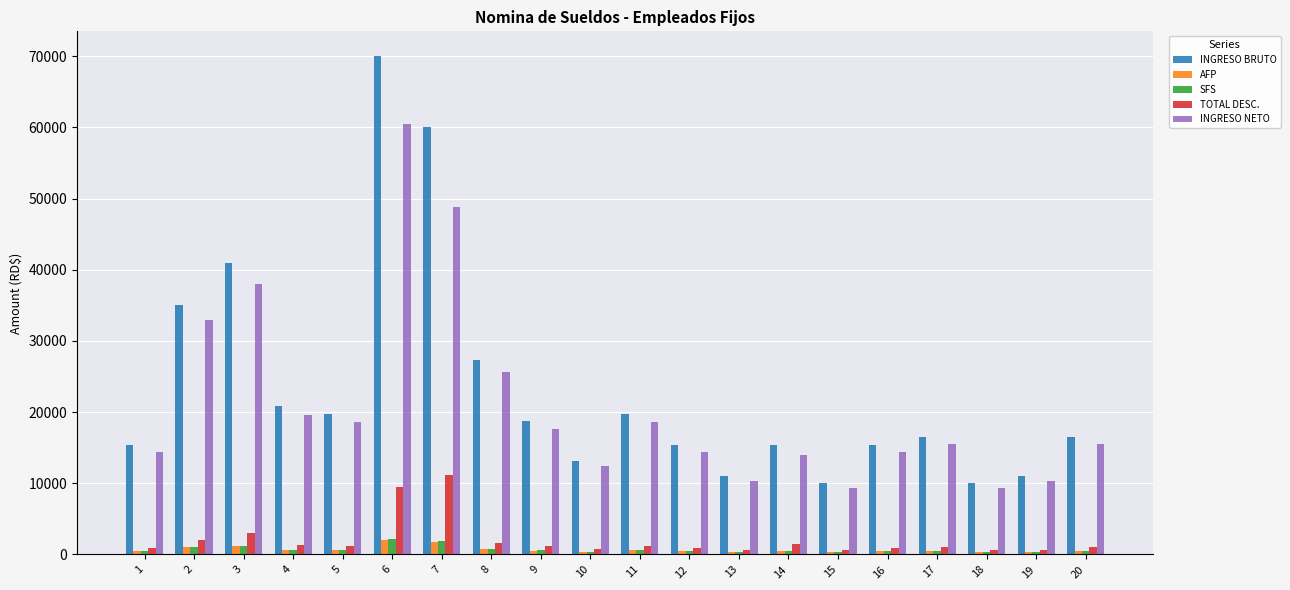

How many values in the TOTAL DESC. series are below 1130?

10